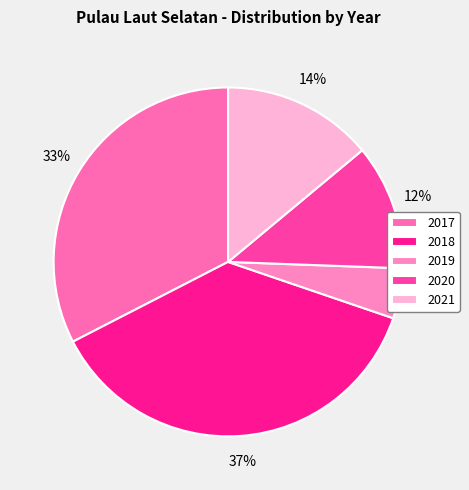

What percentage is the 2021 slice, to the nearest percent?

14%